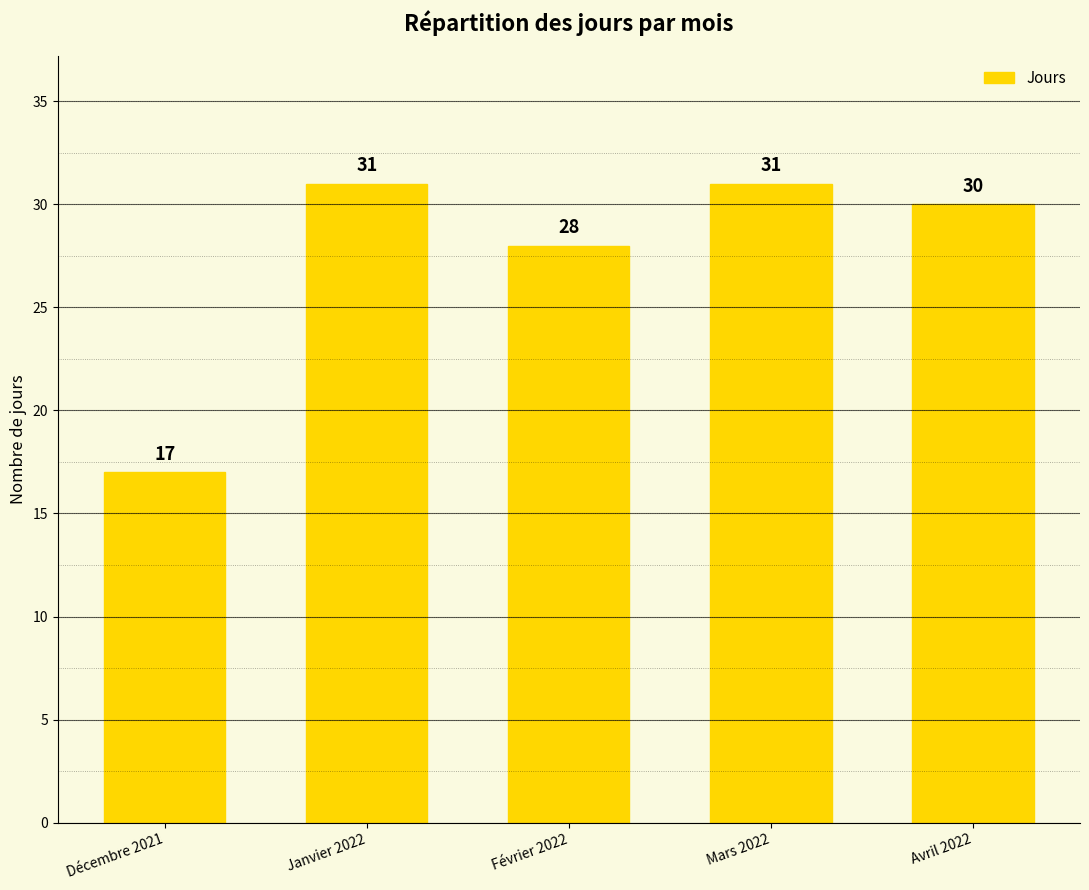

What is the greatest value displayed?

31